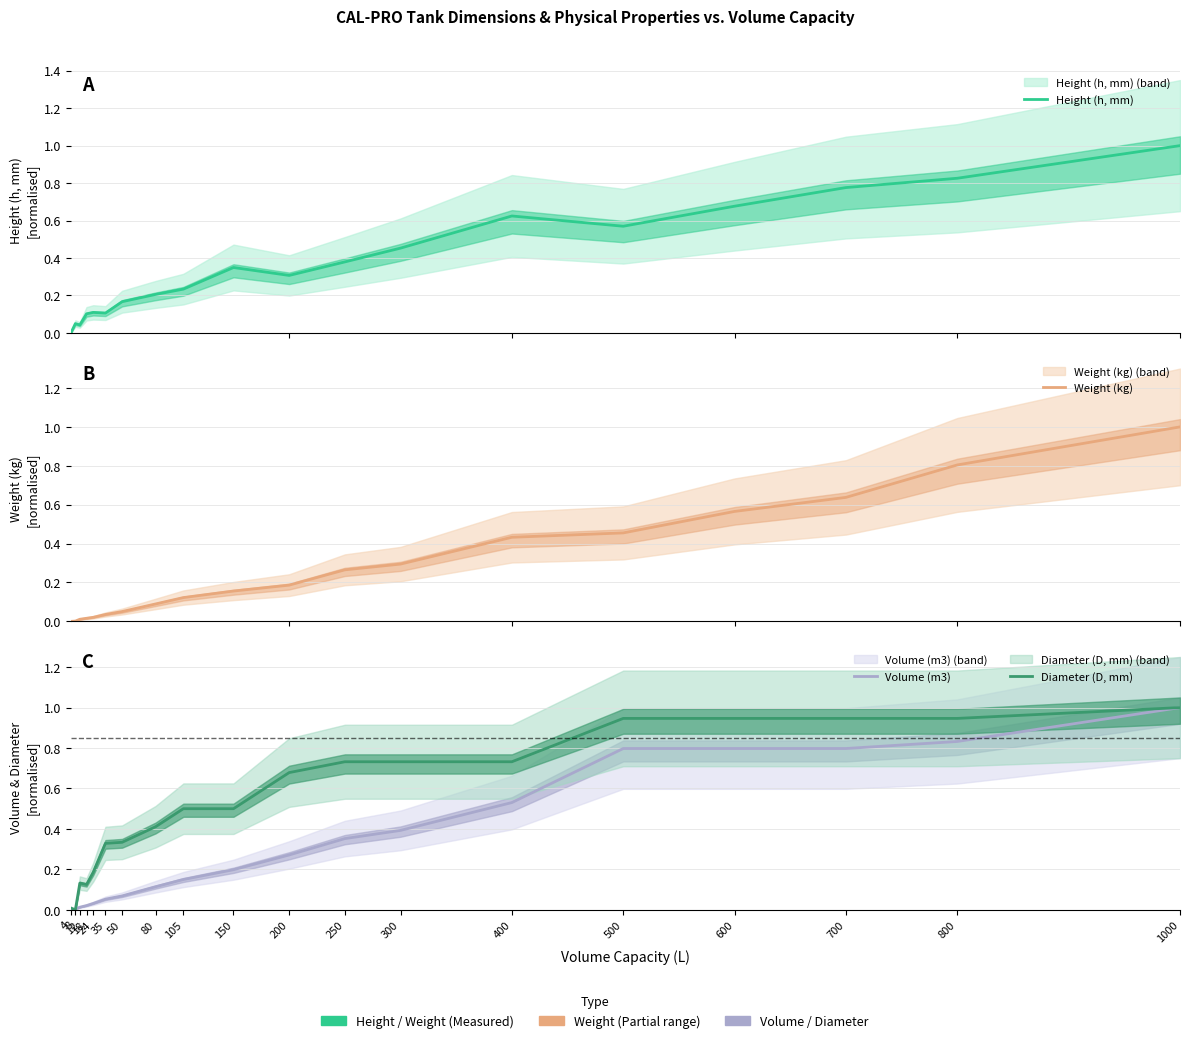

Reading right to left, transcribe all the data shown in this chart.

Height (h, mm): 1.0	0.8	0.8	0.7	0.6	0.6	0.5	0.4	0.3	0.3	0.2	0.2	0.2	0.1	0.1	0.1	0.0	0.0	0.0
Weight (kg): 1.0	0.8	0.6	0.6	0.5	0.4	0.3	0.3	0.2	0.2	0.1	0.1	0.1	0.0	0.0	0.0	0.0	0.0	0.0
Volume (m3): 1.0	0.8	0.8	0.8	0.8	0.5	0.4	0.4	0.3	0.2	0.1	0.1	0.1	0.1	0.0	0.0	0.0	0.0	0.0
Diameter (D, mm): 1.0	0.9	0.9	0.9	0.9	0.7	0.7	0.7	0.7	0.5	0.5	0.4	0.3	0.3	0.2	0.1	0.1	0.0	0.0